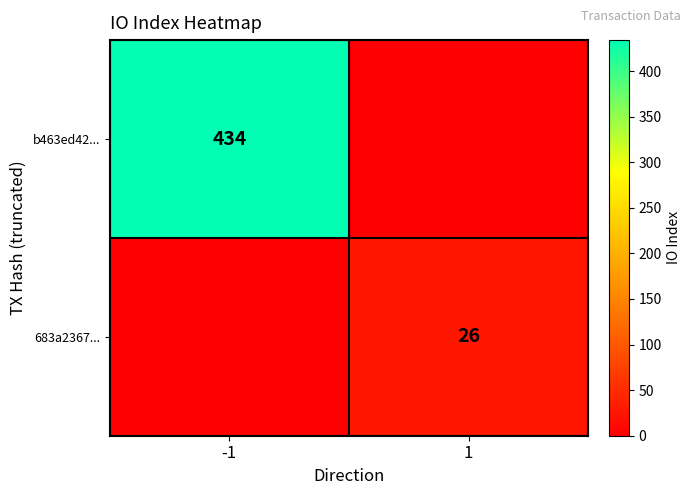

Is it true that b463ed42... equals 434 at -1?

True